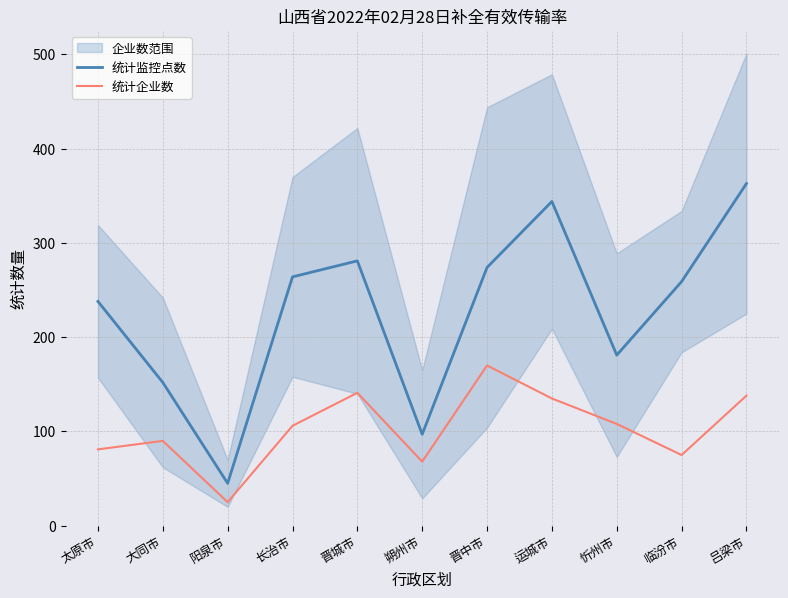

At which label does 统计企业数 reach its minimum?

阳泉市